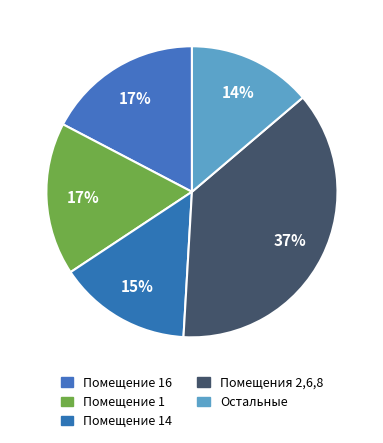

How many slices are in this pie chart?

5